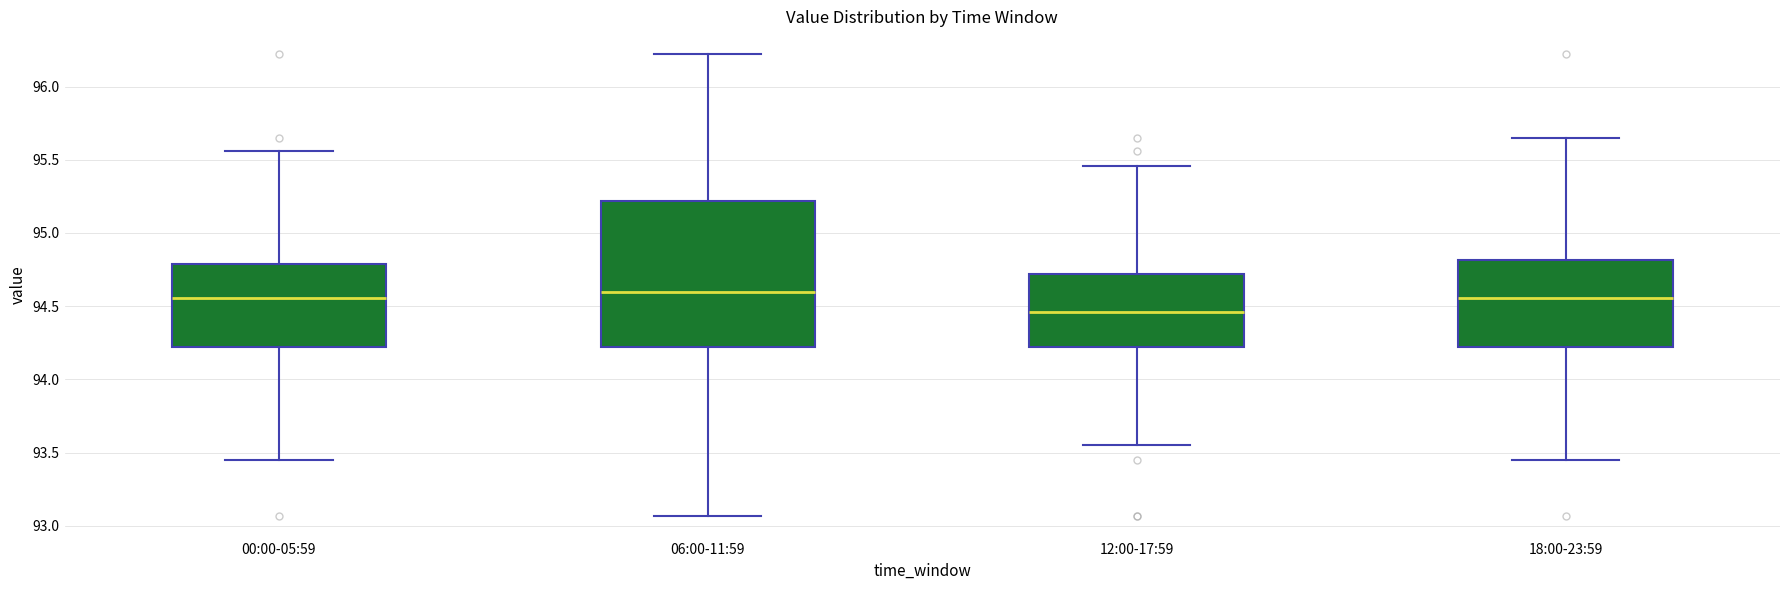

Reading left to right, read every box against the y-axis: the position of its median line, the range the box covers, and the ends of its whiskers. The values are not printed on the chart, so give them approximately, as read against the axis.

00:00-05:59: median 94.55, box 94.20 to 94.80, whiskers 93.45 to 95.55
06:00-11:59: median 94.60, box 94.20 to 95.20, whiskers 93.05 to 96.20
12:00-17:59: median 94.45, box 94.20 to 94.70, whiskers 93.55 to 95.45
18:00-23:59: median 94.55, box 94.20 to 94.80, whiskers 93.45 to 95.65